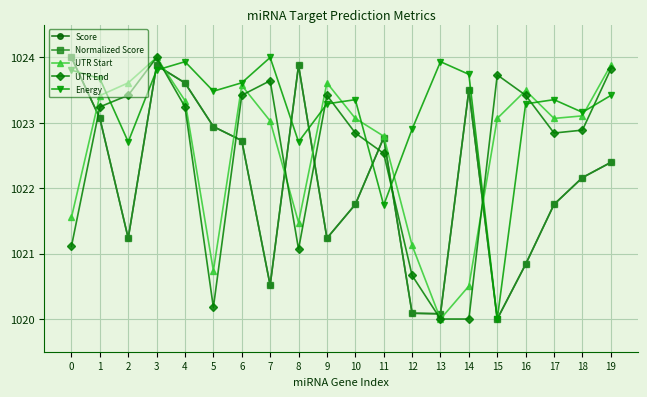

What is the minimum value for Score?

1020.0